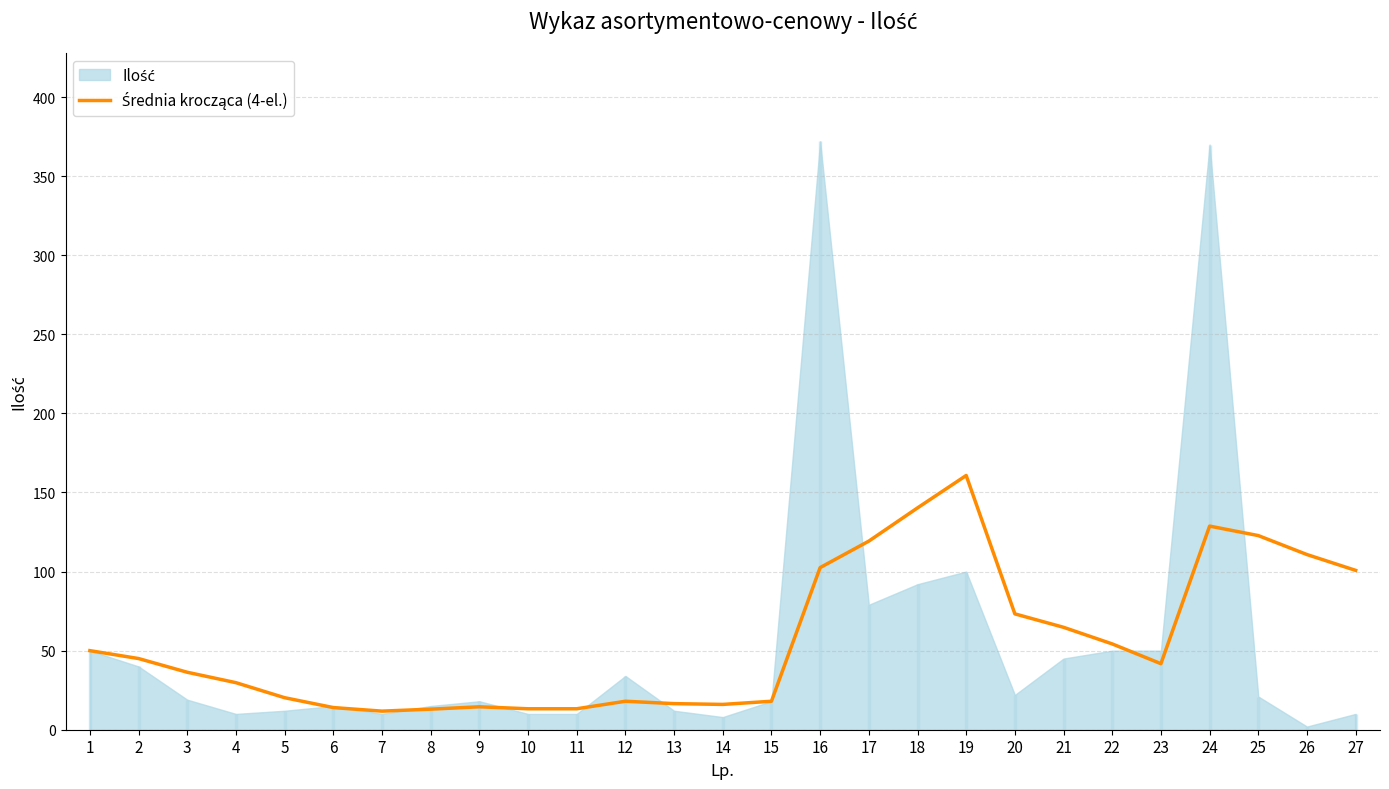

How many lines are shown in the chart?

1